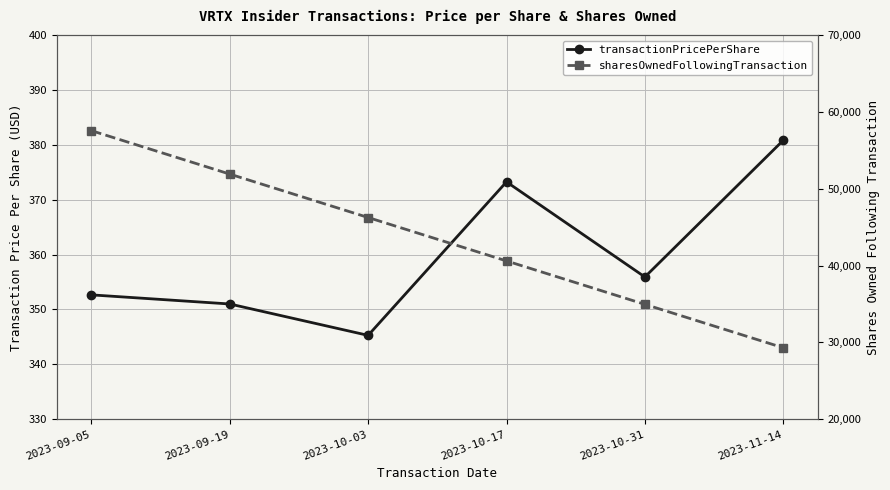

True or false: transactionPricePerShare and sharesOwnedFollowingTransaction intersect in this chart.

False